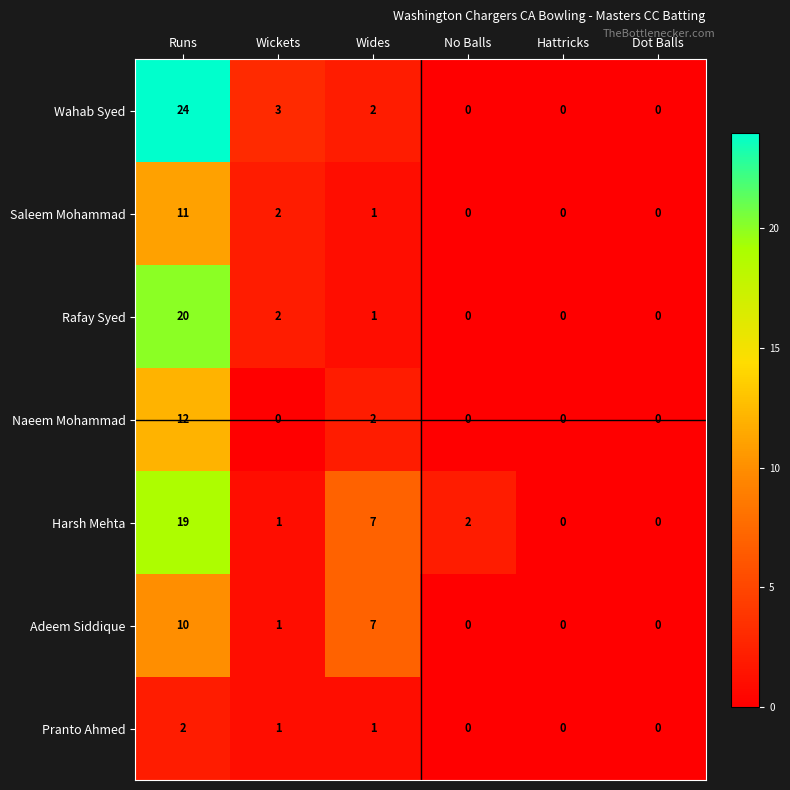

Which series changed the most between Runs and Dot Balls?

Wahab Syed